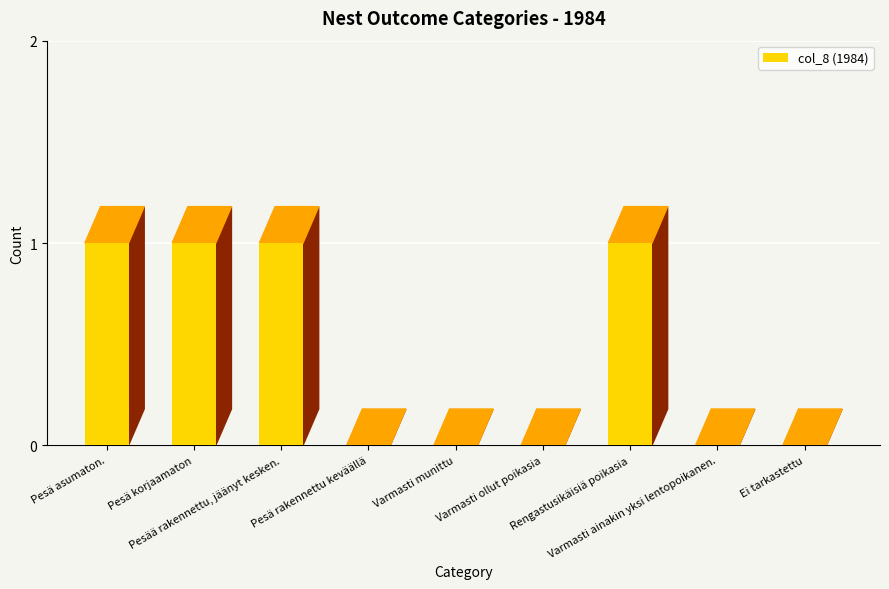

What is the sum of all values?

4